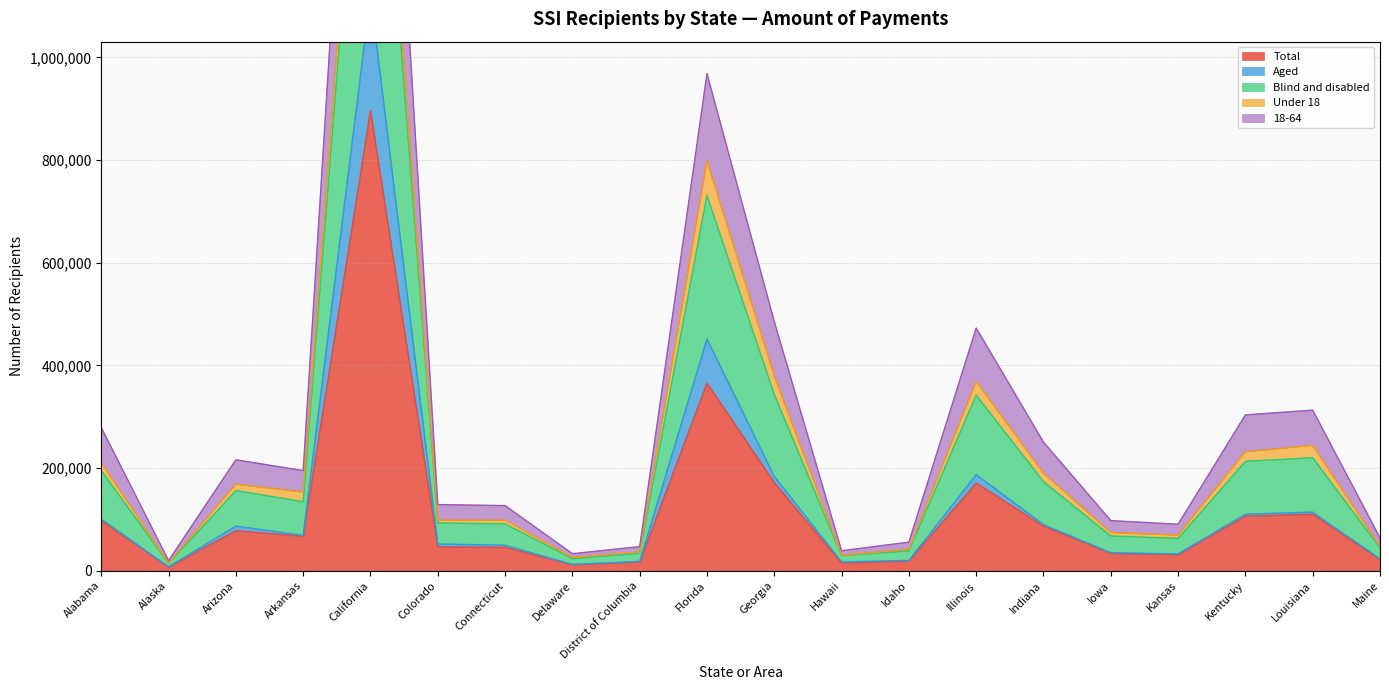

True or false: 18-64 and Blind and disabled intersect in this chart.

False